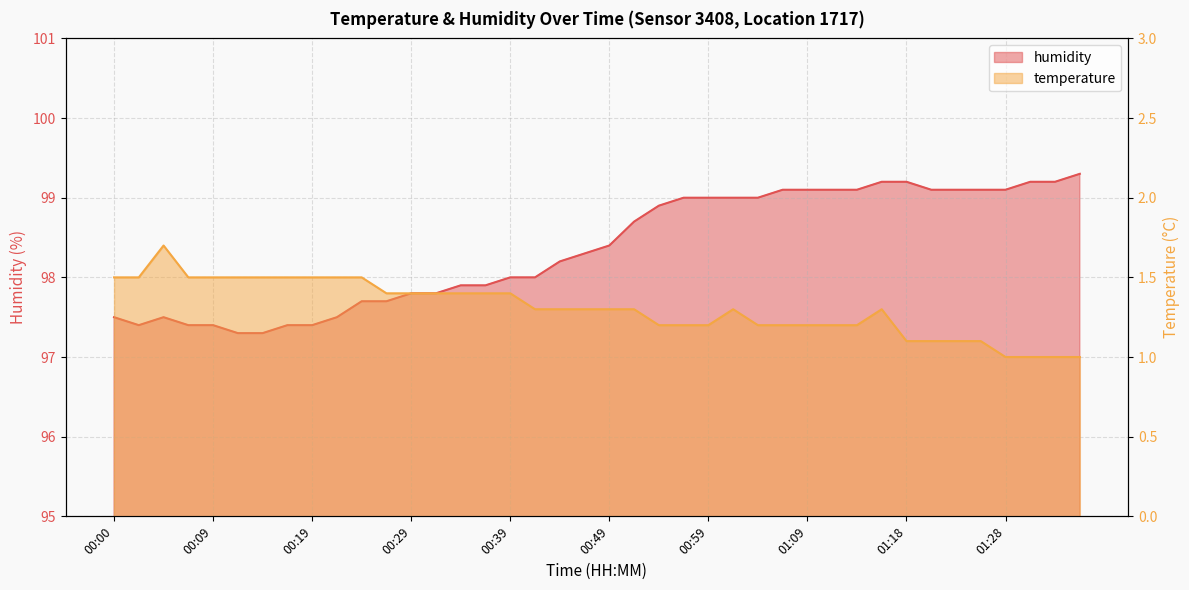

At which label is temperature closest to 1?

01:28